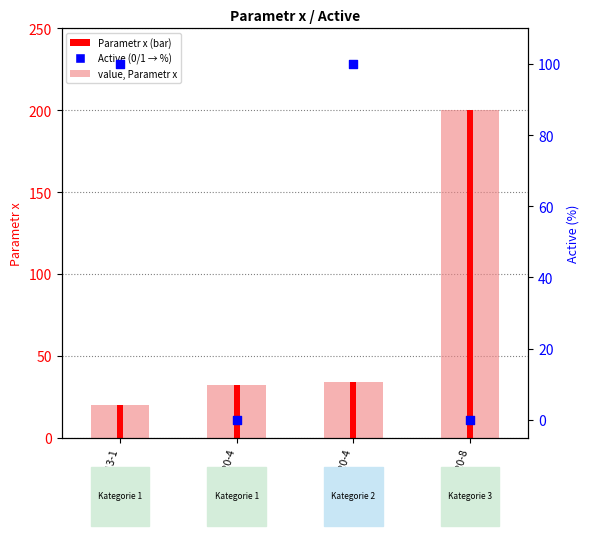

At which category is the sum across all series the highest?

02331220-8